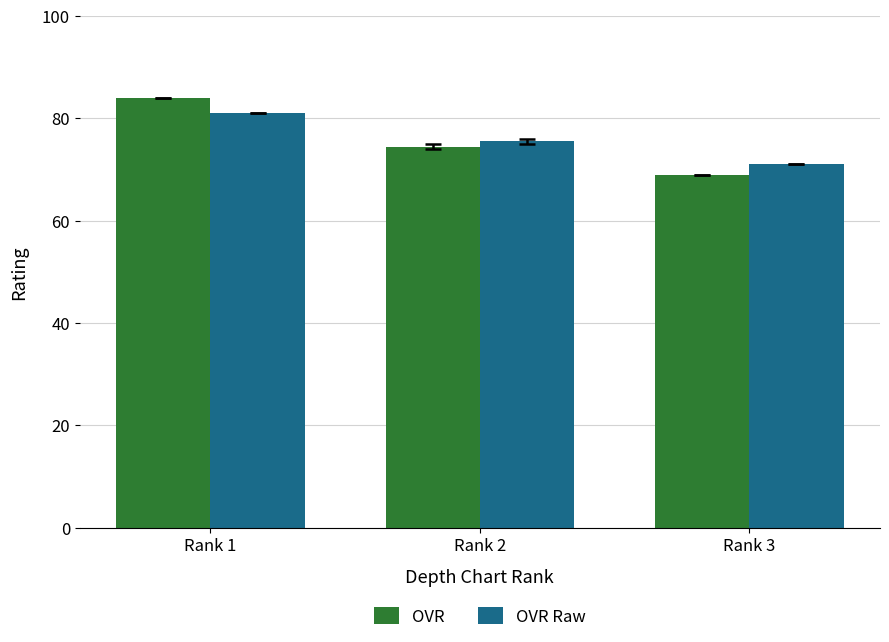

Rank the categories by OVR value from highest to lowest.

Rank 1, Rank 2, Rank 3